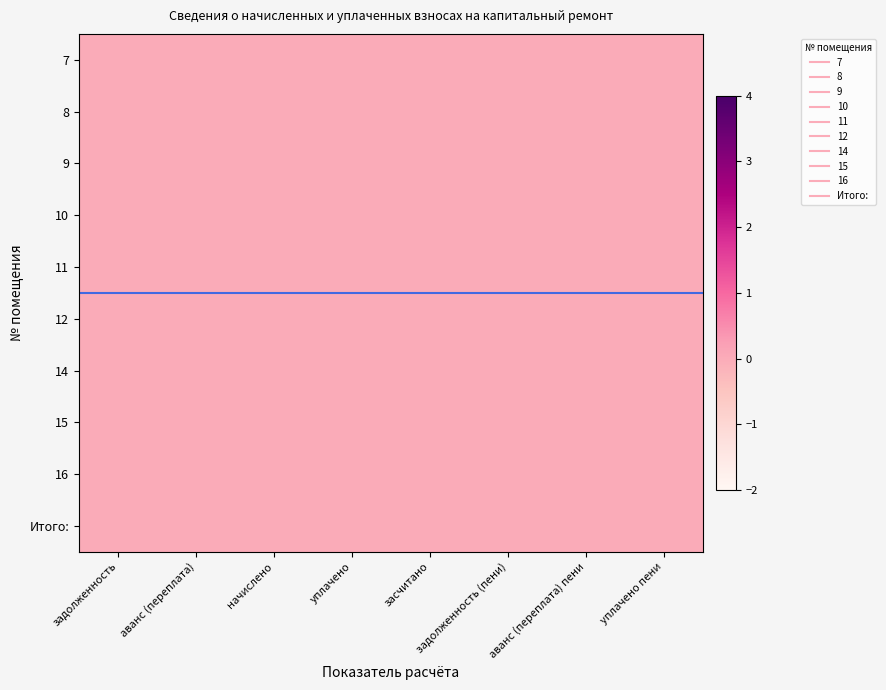

At how many categories does at least one series exceed 0?

8